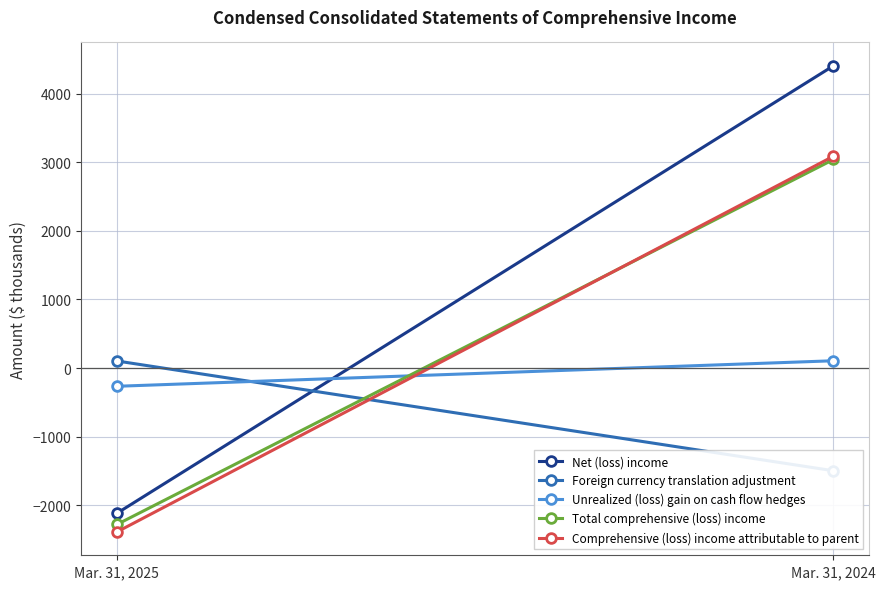

List the labels in order of Unrealized (loss) gain on cash flow hedges value, smallest first.

Mar. 31, 2025, Mar. 31, 2024